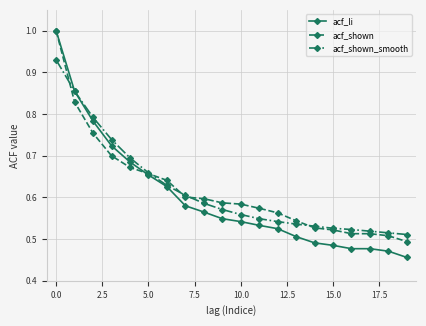

What is the maximum value shown in the chart?

1.0